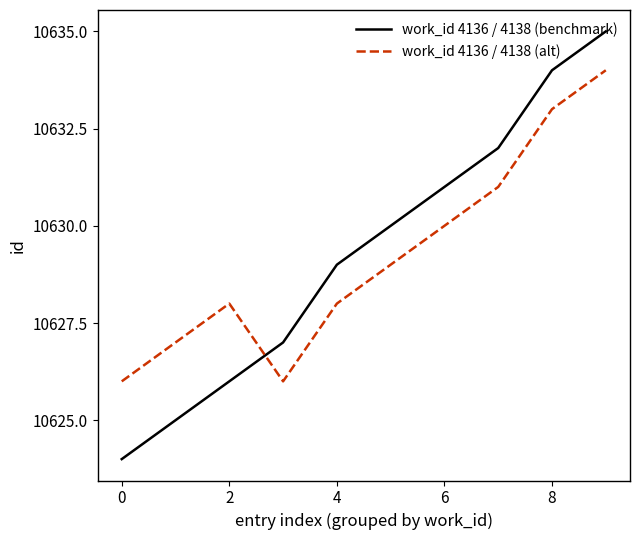

True or false: work_id 4136 / 4138 (benchmark) and work_id 4136 / 4138 (alt) intersect in this chart.

True